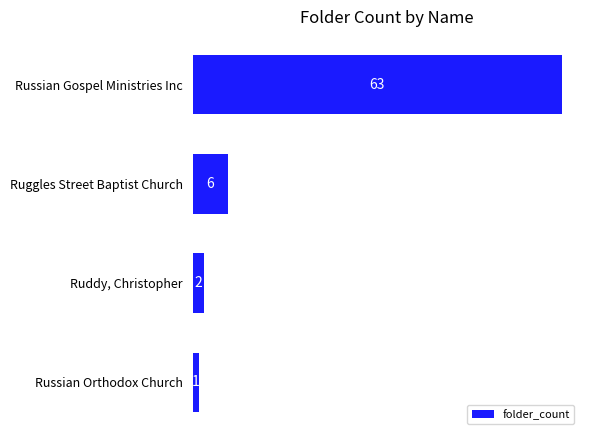

The value at Russian Orthodox Church is 1. True or false?

True